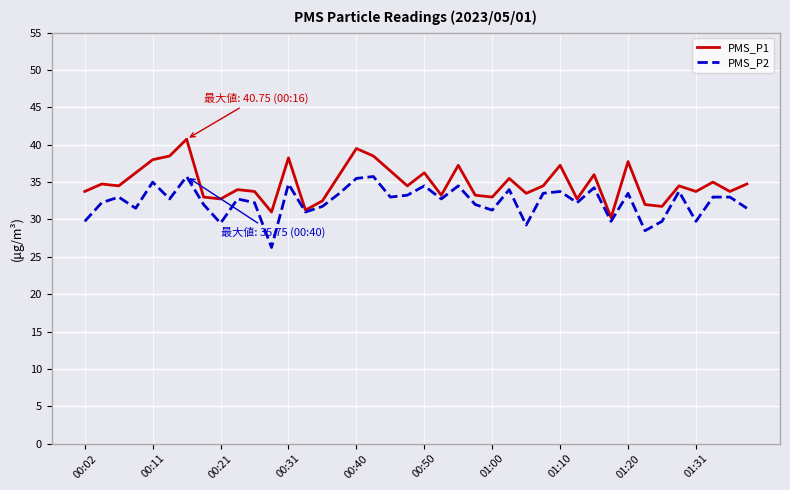

What is the maximum value shown in the chart?

40.8